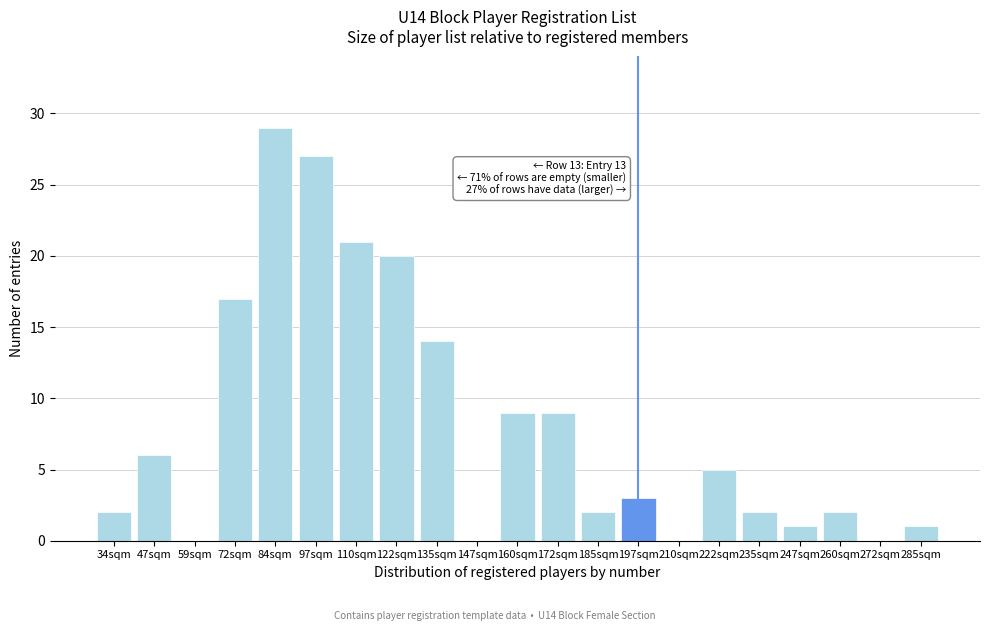

Reading left to right, list all the values displayed in this chart.

34sqm=2	47sqm=6	59sqm=0	72sqm=17	84sqm=29	97sqm=27	110sqm=21	122sqm=20	135sqm=14	147sqm=0	160sqm=9	172sqm=9	185sqm=2	197sqm=3	210sqm=0	222sqm=5	235sqm=2	247sqm=1	260sqm=2	272sqm=0	285sqm=1